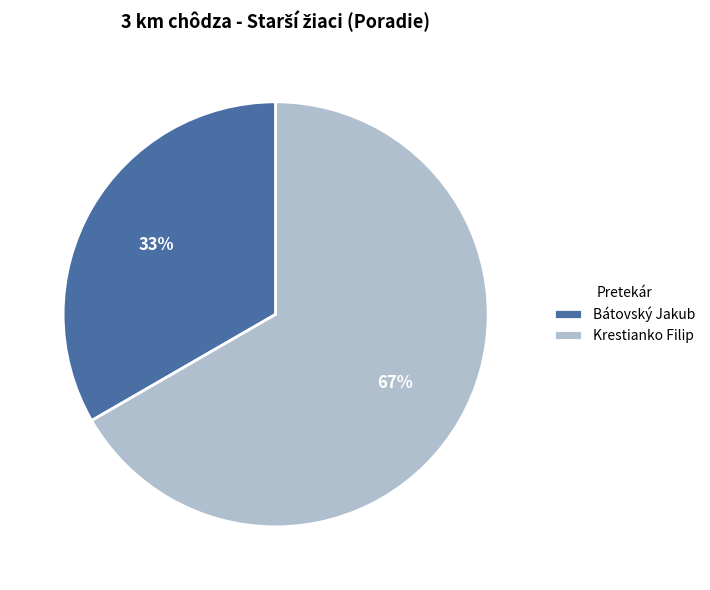

What is the ratio of the value at Krestianko Filip to the value at Bátovský Jakub?

2.0